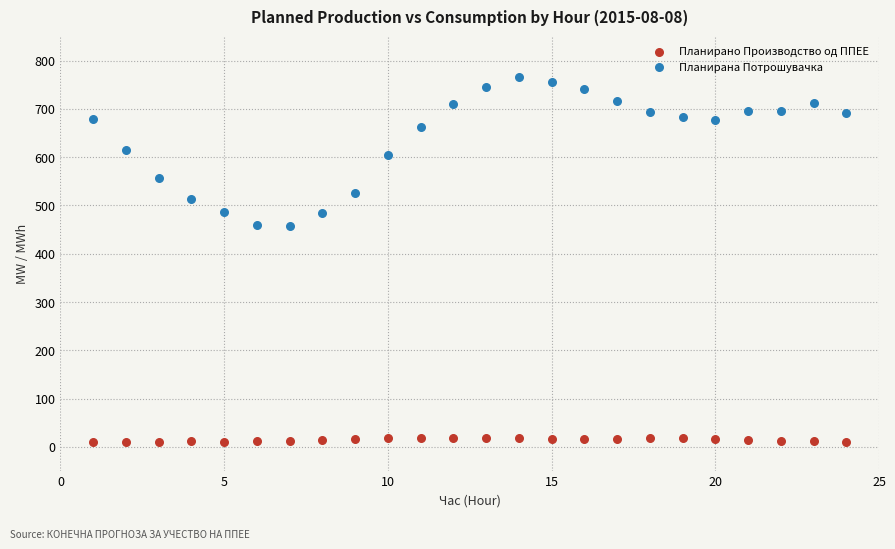

Across all data points, what is the range of Y values (max minus min)?

755.3